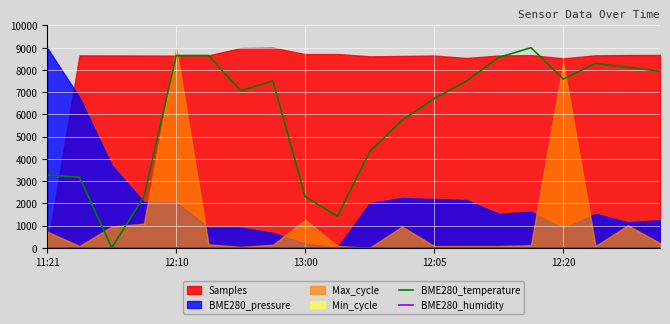

Reading right to left, extract all data points from this chart.

BME280_temperature: 7941.2	8117.6	8294.1	7588.2	9000.0	8558.8	7500.0	6705.9	5735.3	4323.5	1411.8	2294.1	7500.0	7058.8	8647.1	8647.1	2294.1	0.0	3176.5	3264.7
BME280_humidity: 0.0	0.0	0.0	0.0	0.0	0.0	0.0	0.0	0.0	0.0	0.0	0.0	0.0	0.0	0.0	0.0	0.0	0.0	0.0	0.0